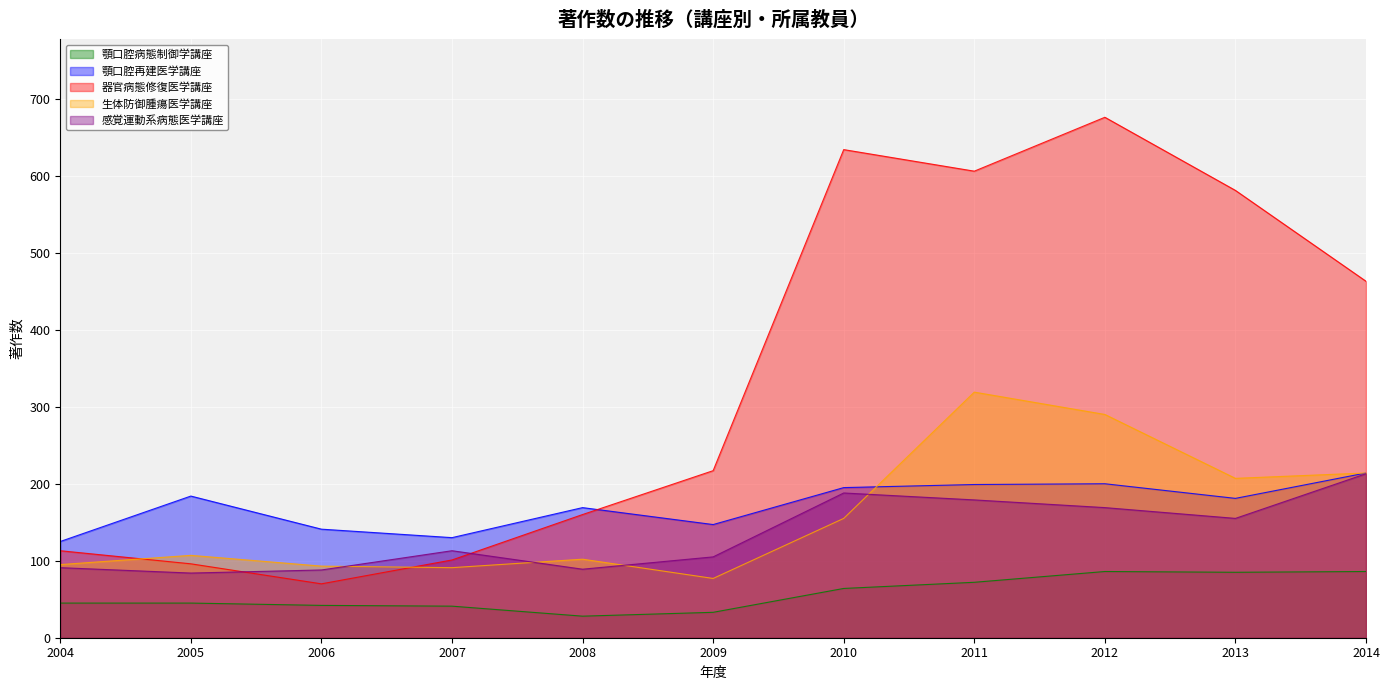

Reading right to left, extract all data points from this chart.

顎口腔病態制御学講座: 2014=86	2013=85	2012=86	2011=72	2010=64	2009=33	2008=28	2007=41	2006=42	2005=45	2004=45
顎口腔再建医学講座: 2014=214	2013=181	2012=200	2011=199	2010=195	2009=147	2008=169	2007=130	2006=141	2005=184	2004=125
器官病態修復医学講座: 2014=463	2013=581	2012=676	2011=606	2010=634	2009=217	2008=160	2007=101	2006=70	2005=96	2004=113
生体防御腫瘍医学講座: 2014=214	2013=207	2012=290	2011=319	2010=155	2009=77	2008=102	2007=91	2006=93	2005=107	2004=95
感覚運動系病態医学講座: 2014=213	2013=155	2012=169	2011=179	2010=188	2009=105	2008=89	2007=113	2006=88	2005=84	2004=91